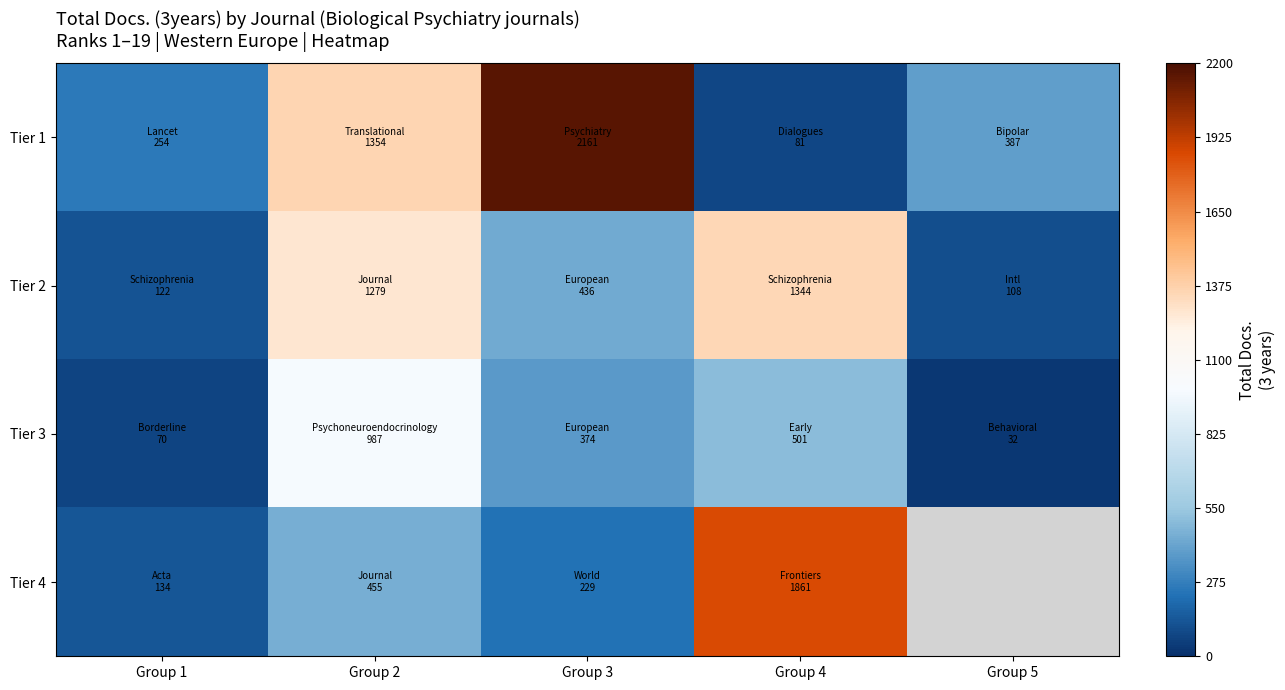

The Tier 3 series shows 864.7 at Group 4. True or false?

False